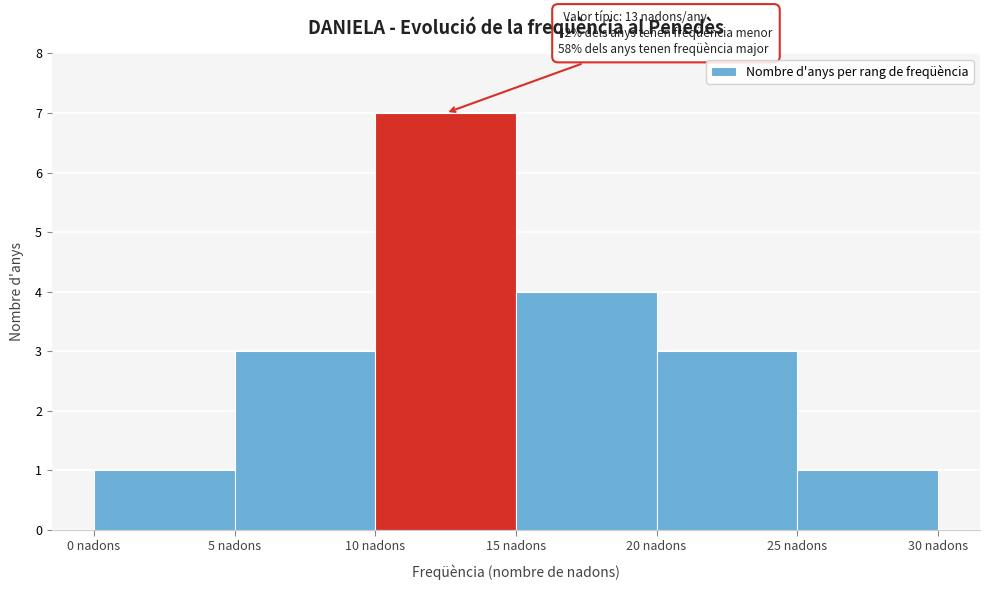

Over which range of the x-axis is the bar tallest?

10 to 15